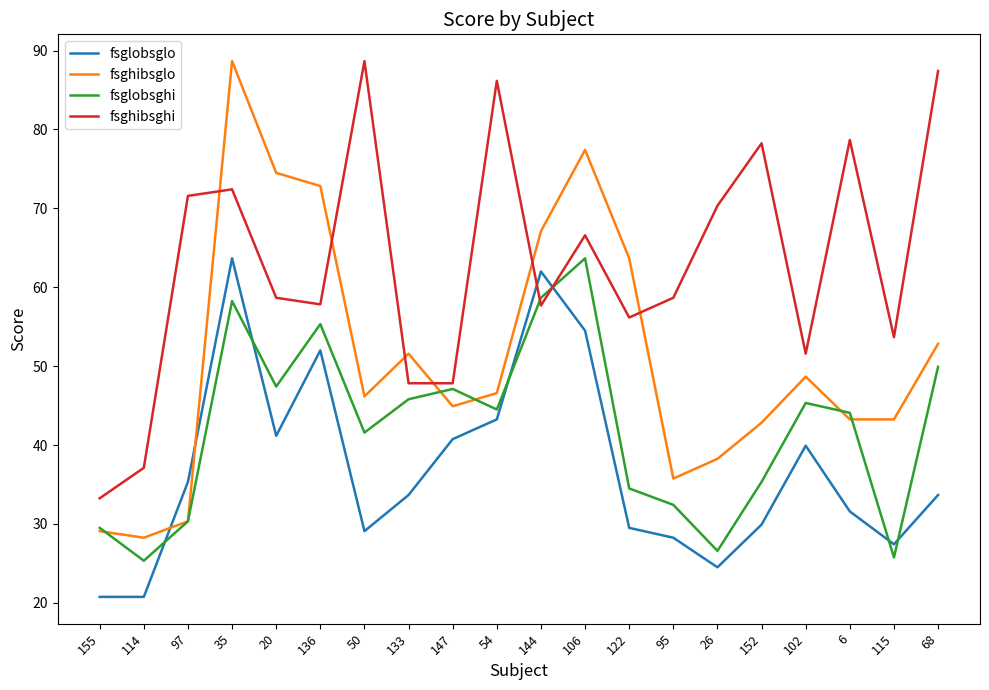

Where is the first local minimum for fsglobsghi?

114